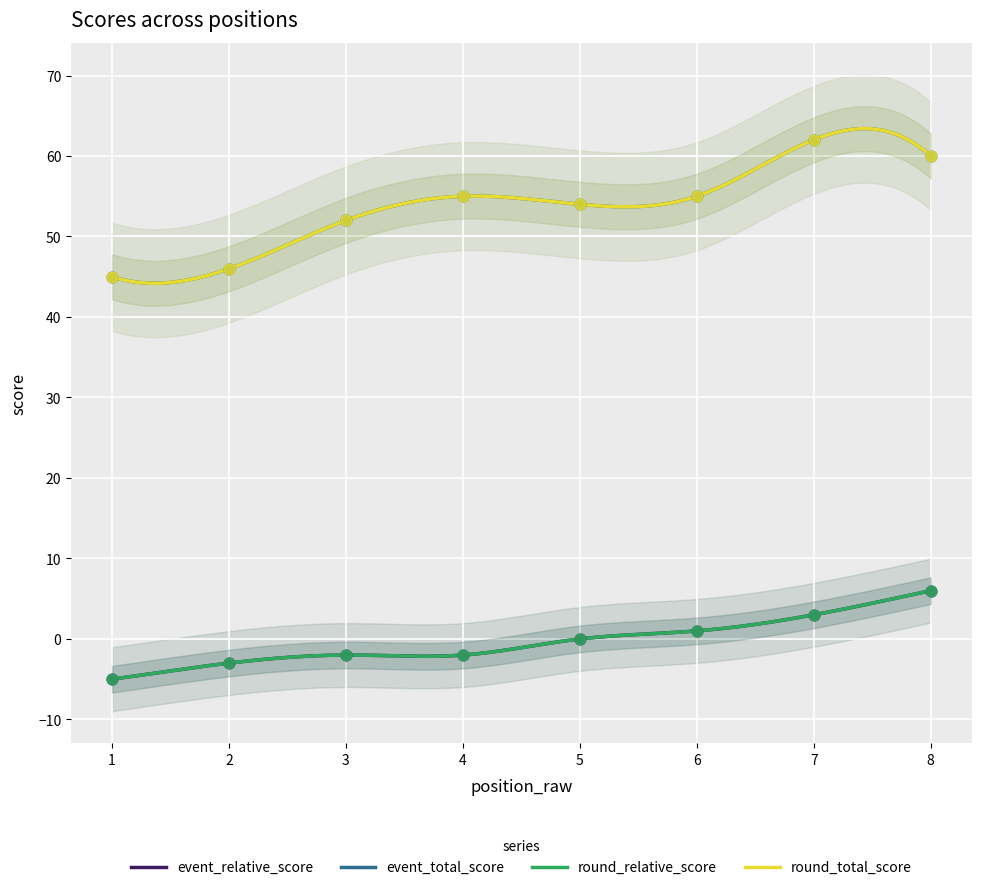

At how many categories does at least one series exceed 5?

8